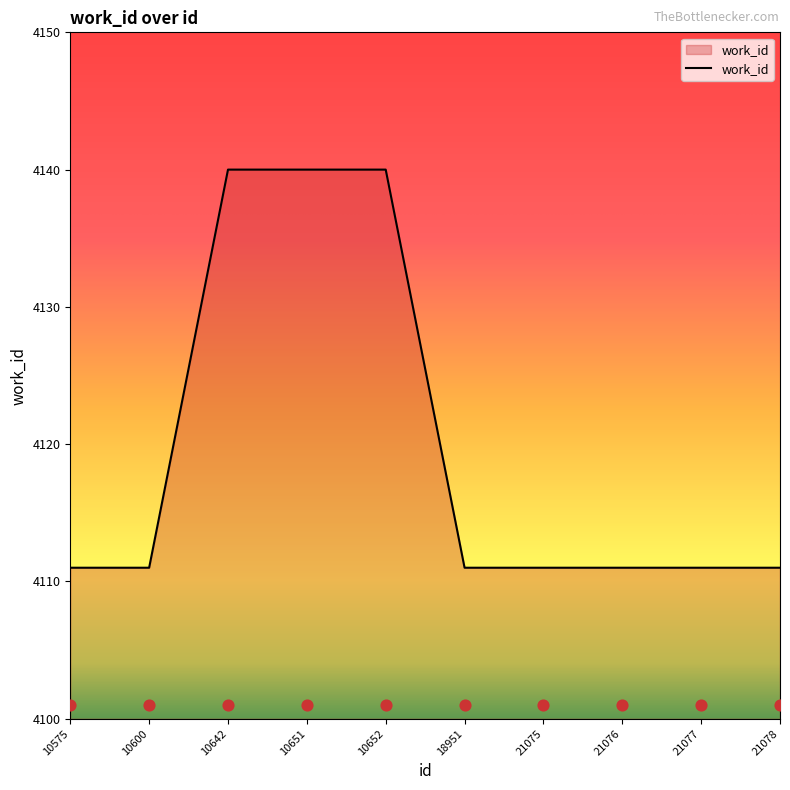

What is the change in value from 10642 to 21075?

-29